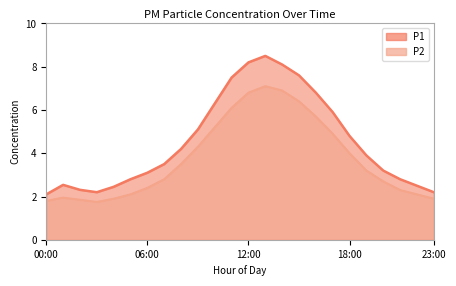

What is the minimum value shown in the chart?

1.8